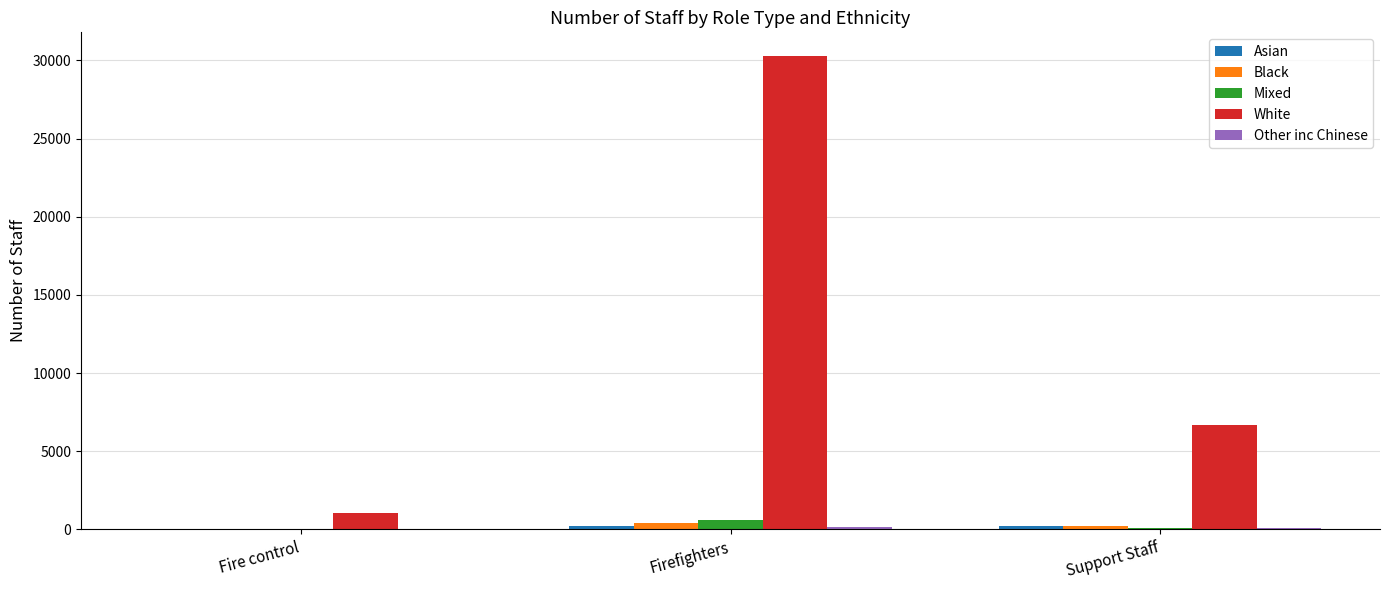

The value of White at Support Staff is 6693. True or false?

True